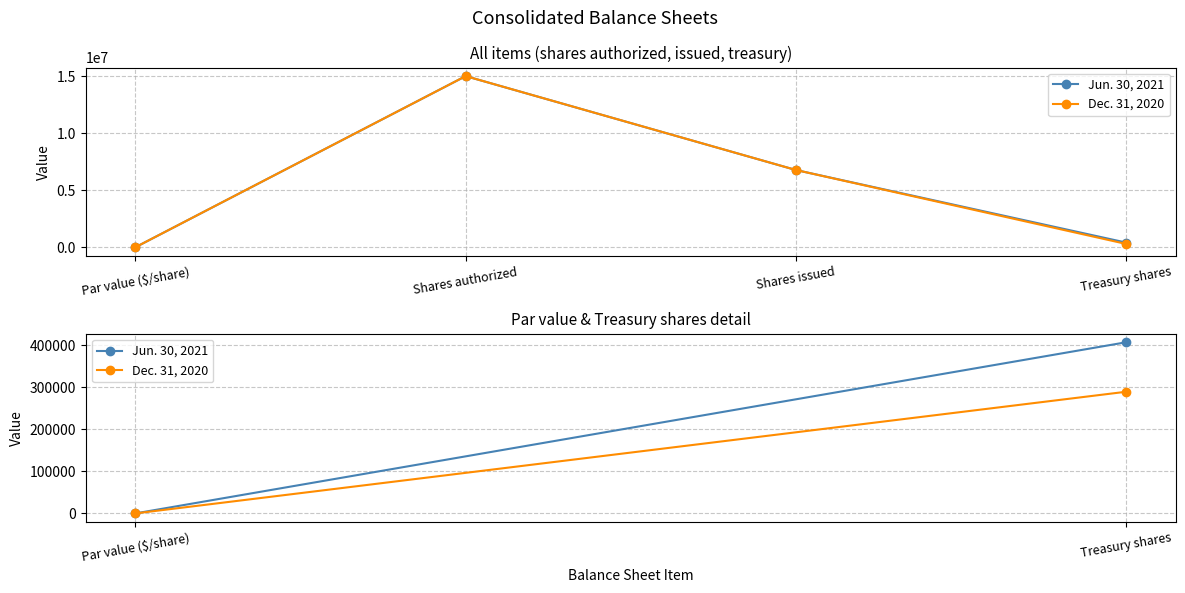

What is the maximum value shown in the chart?

15000000